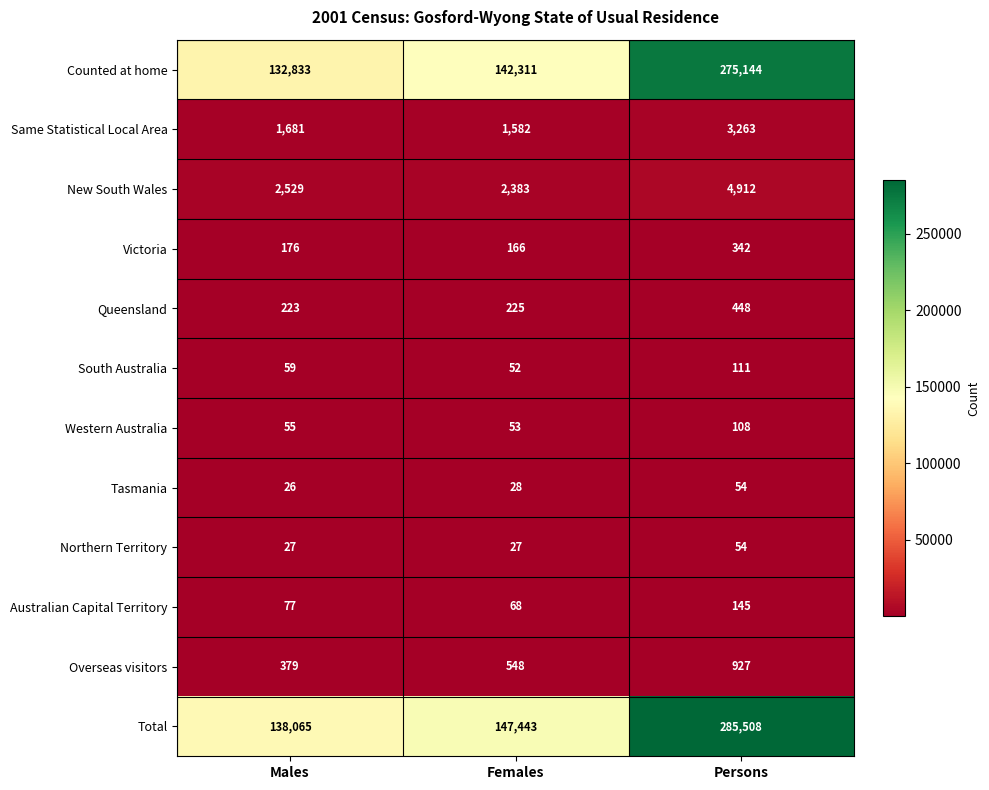

The Counted at home series shows 59127 at Males. True or false?

False